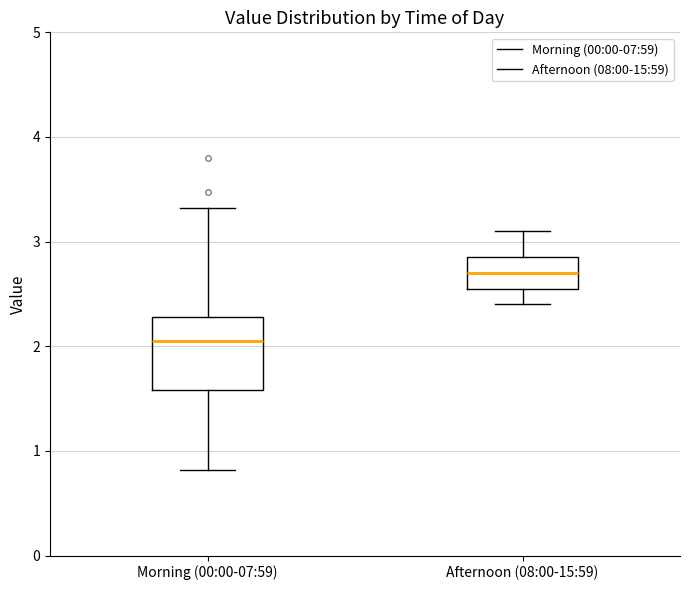

Where does the median line of the box for Afternoon (08:00-15:59) sit on the y-axis? The values are not printed on the chart, so give them approximately, as read against the axis.

2.7